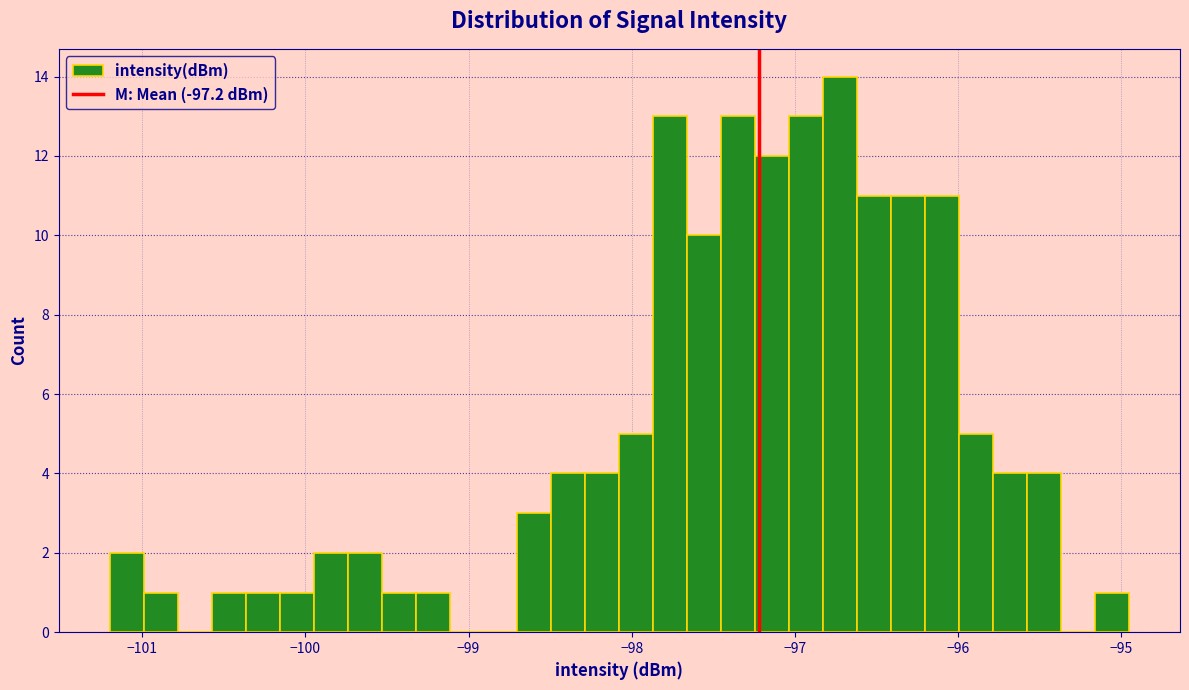

Around what value on the x-axis is the tallest bar? Give the approximate position of its centre, as read against the axis.

-96.7